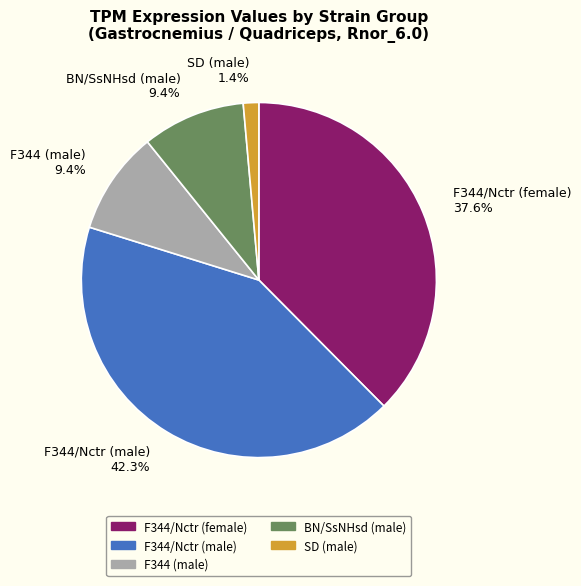

Which slice is the smallest?

SD (male)